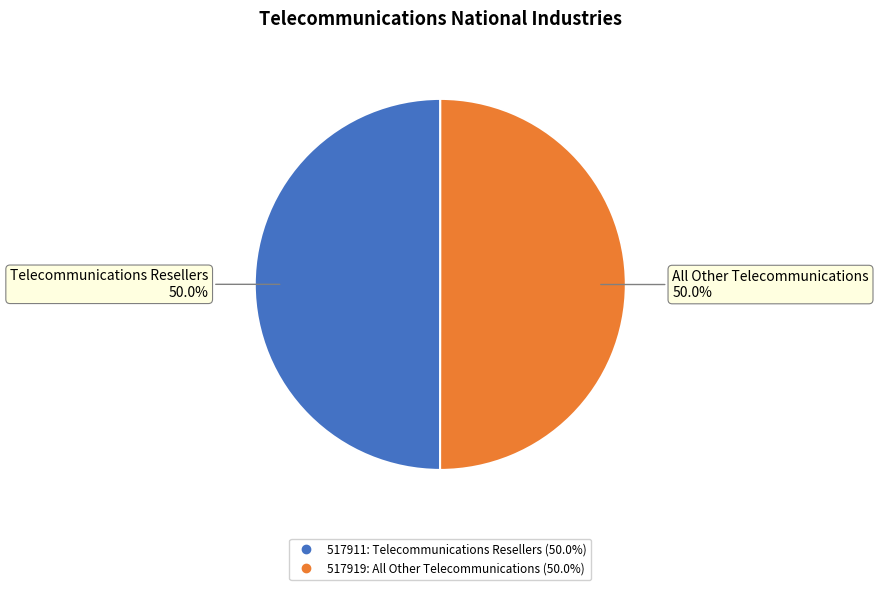

Approximately how many times larger is the value at 517911 compared to 517919?

1.0